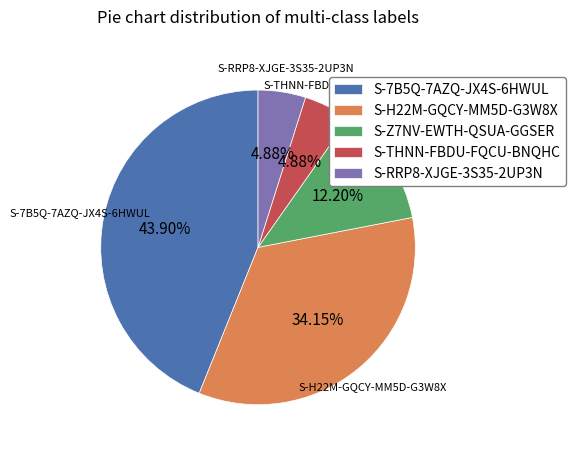

Is it true that S-Z7NV-EWTH-QSUA-GGSER is 20% of the pie?

False